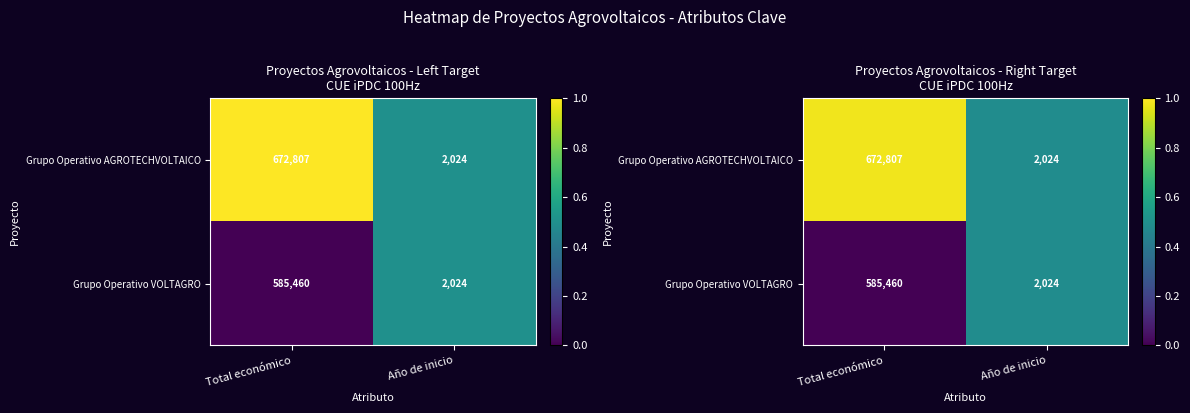

The value of Grupo Operativo AGROTECHVOLTAICO at Año de inicio is 0.3. True or false?

False